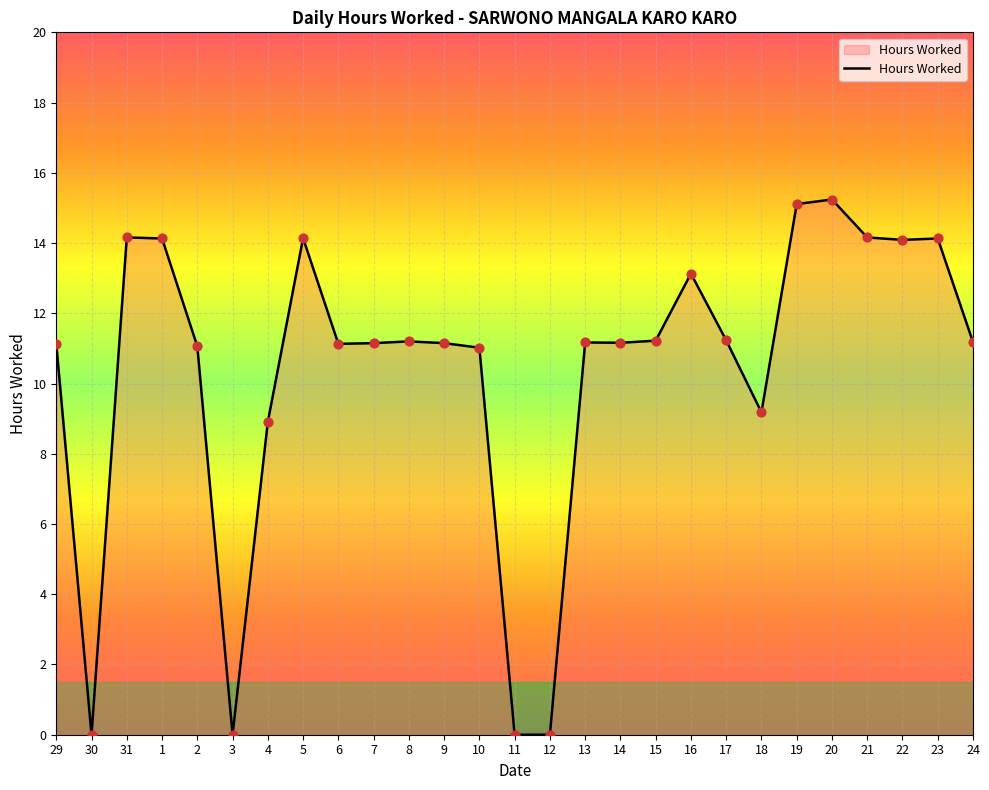

Which has a higher value, 6 or 22?

22